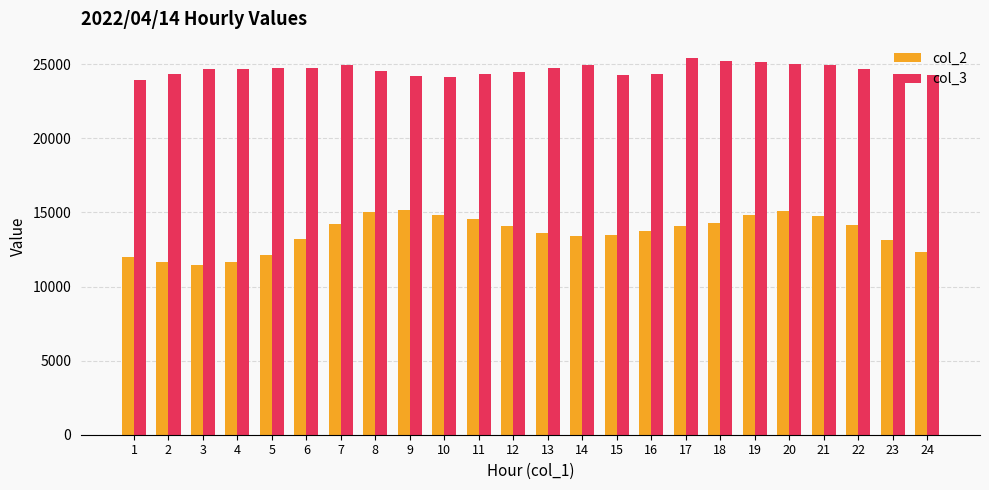

The value of col_3 at 4 is 9077. True or false?

False